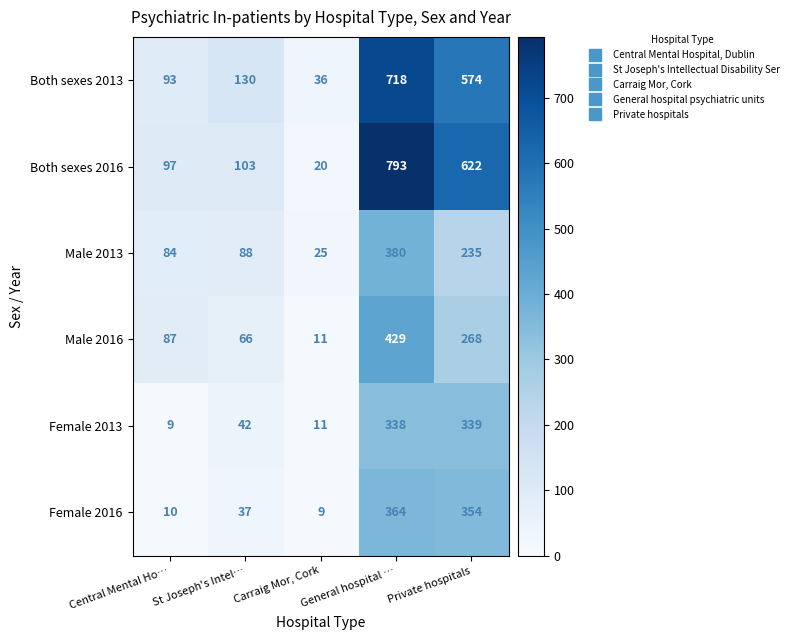

How many categories are shown in the chart?

5